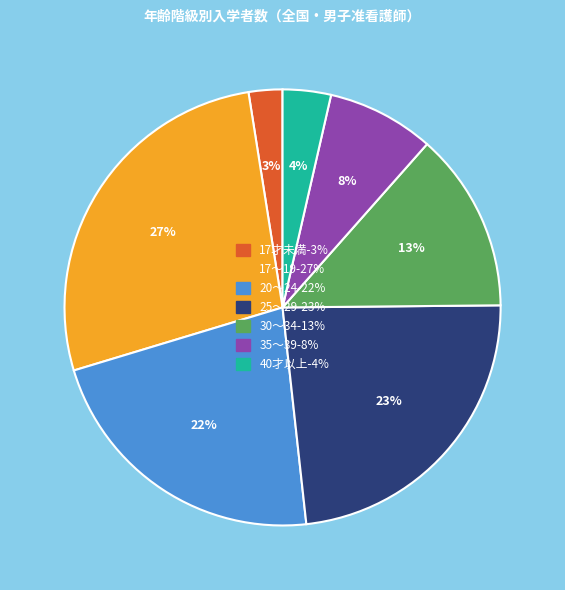

Does 25～29 represent more than half of the total?

No